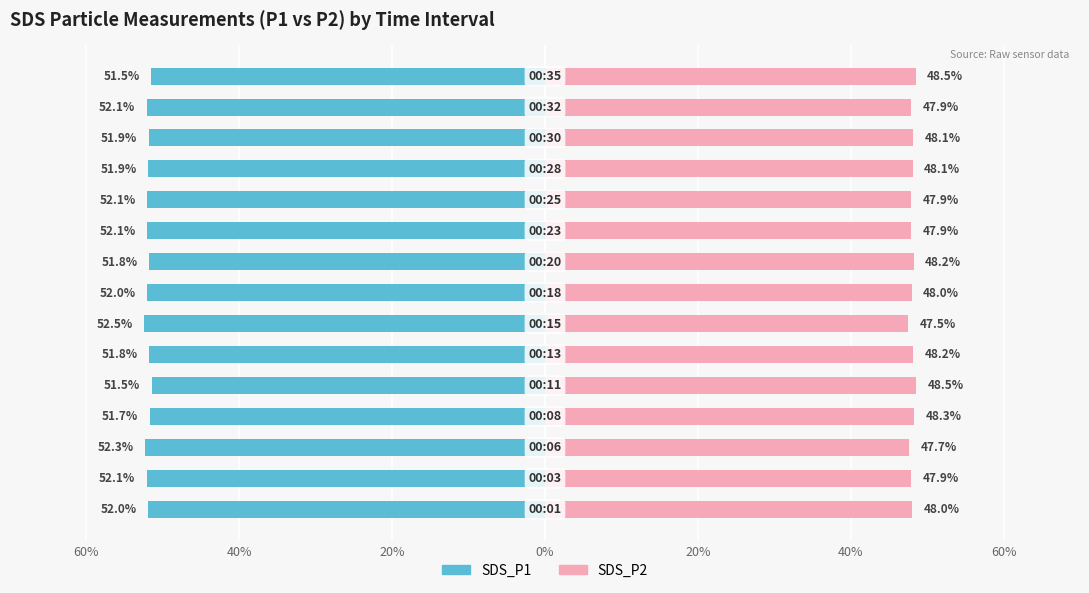

How many categories are shown in the chart?

15